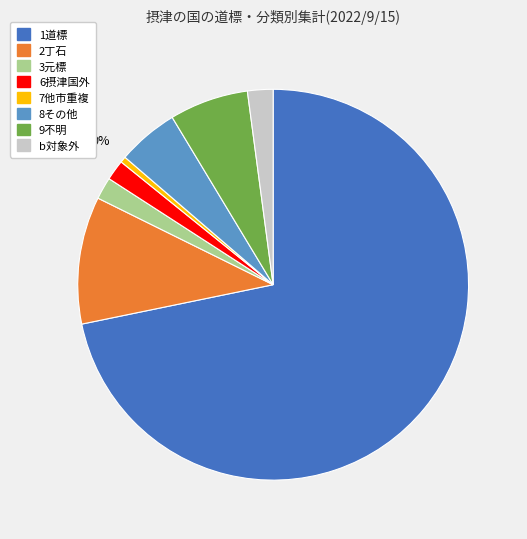

Do 8その他 and 6摂津国外 together represent more than half of the pie?

No